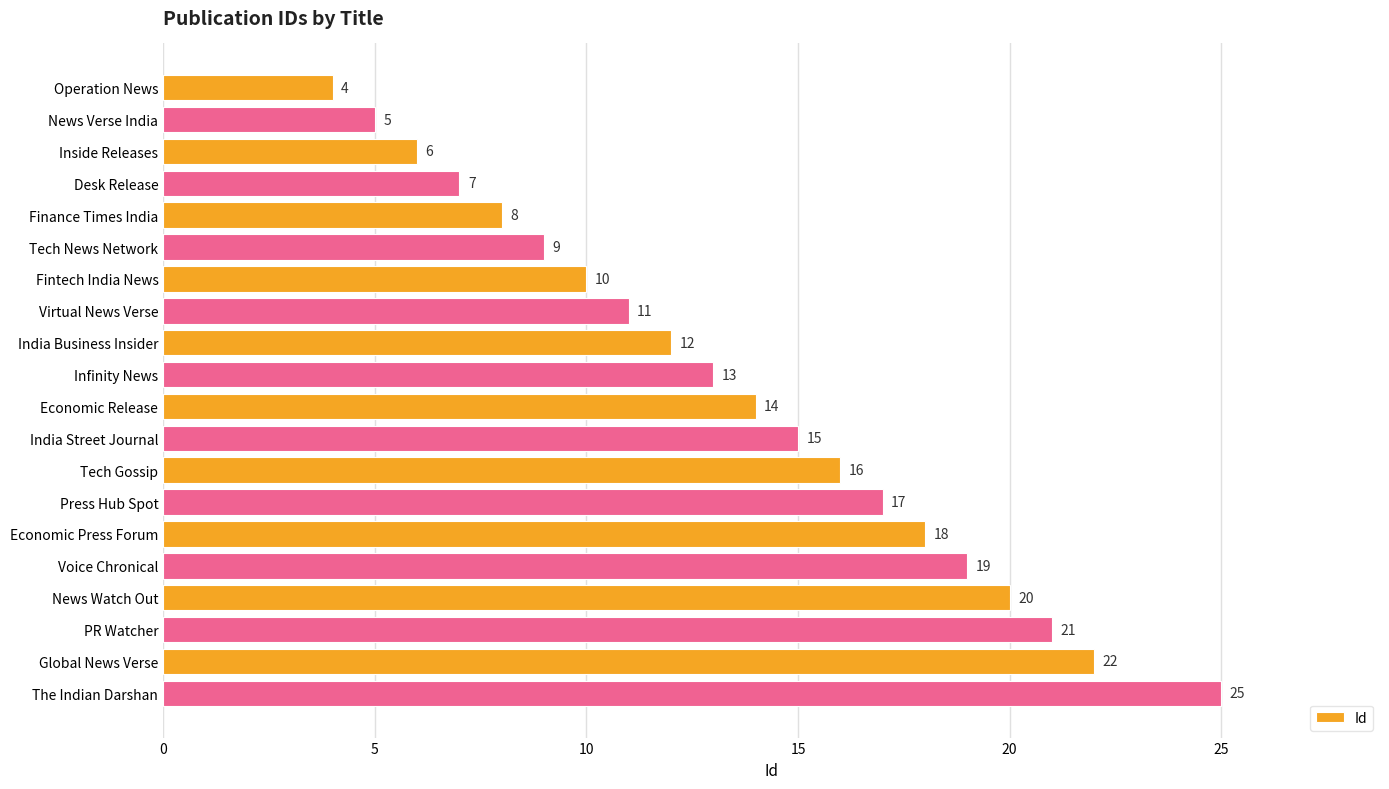

List the labels in order of value, smallest first.

Operation News, News Verse India, Inside Releases, Desk Release, Finance Times India, Tech News Network, Fintech India News, Virtual News Verse, India Business Insider, Infinity News, Economic Release, India Street Journal, Tech Gossip, Press Hub Spot, Economic Press Forum, Voice Chronical, News Watch Out, PR Watcher, Global News Verse, The Indian Darshan